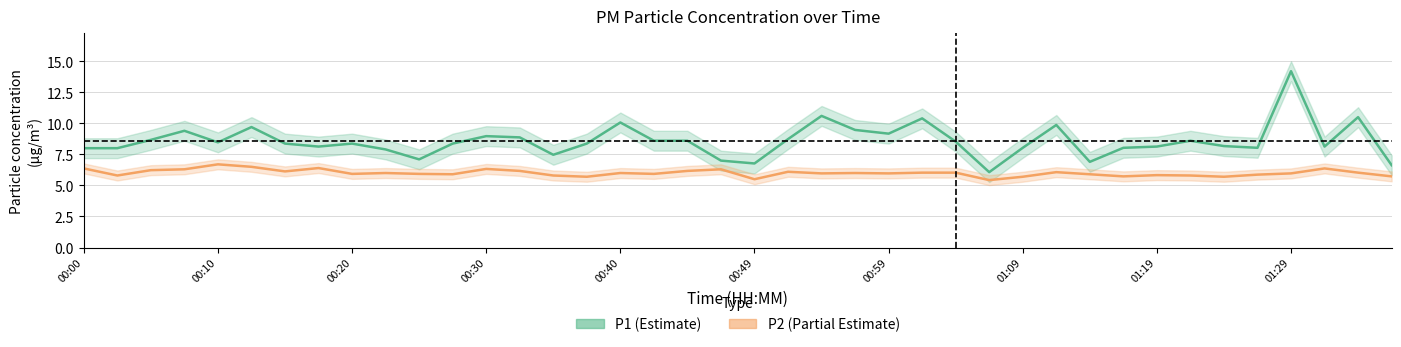

What is the value of the P1 point at the 9th from the left?

8.4